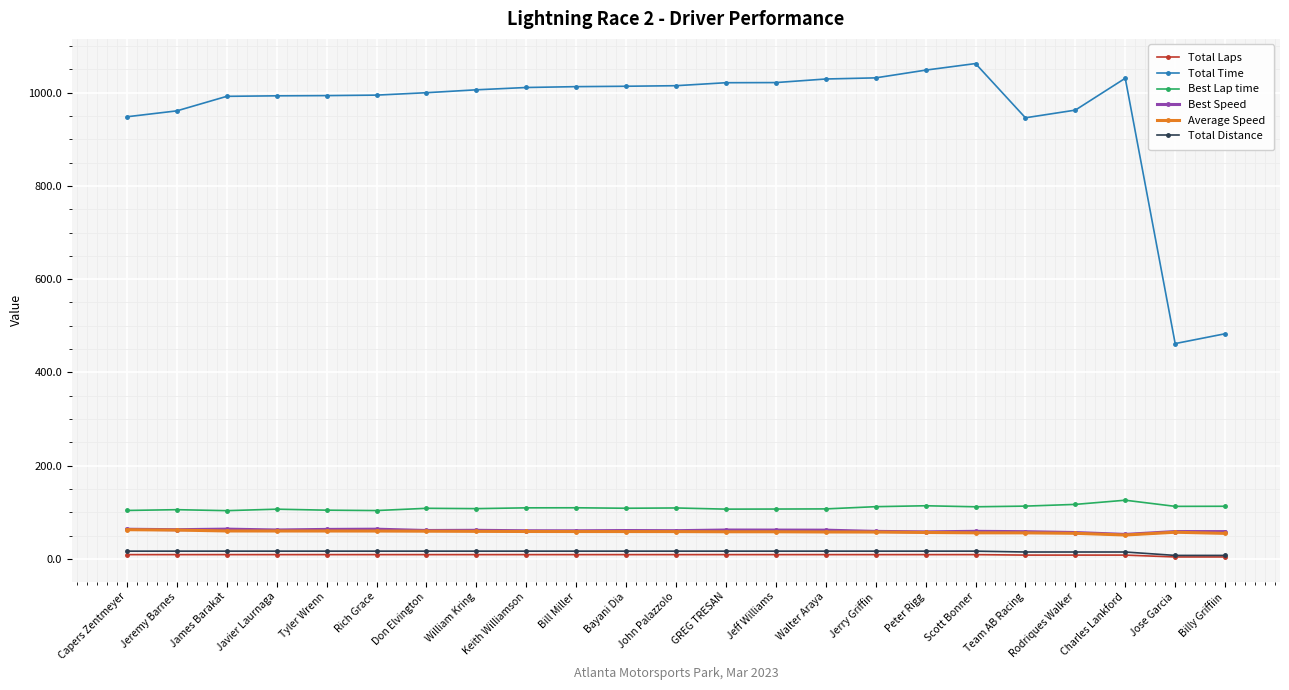

What is the average value of the Total Time series?

958.5